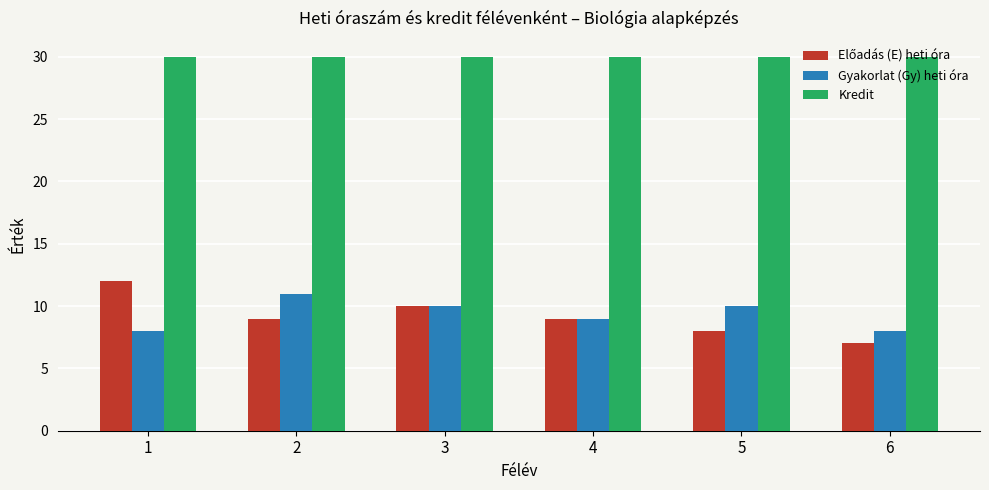

What is the spread (max minus min) of values at 6?

23